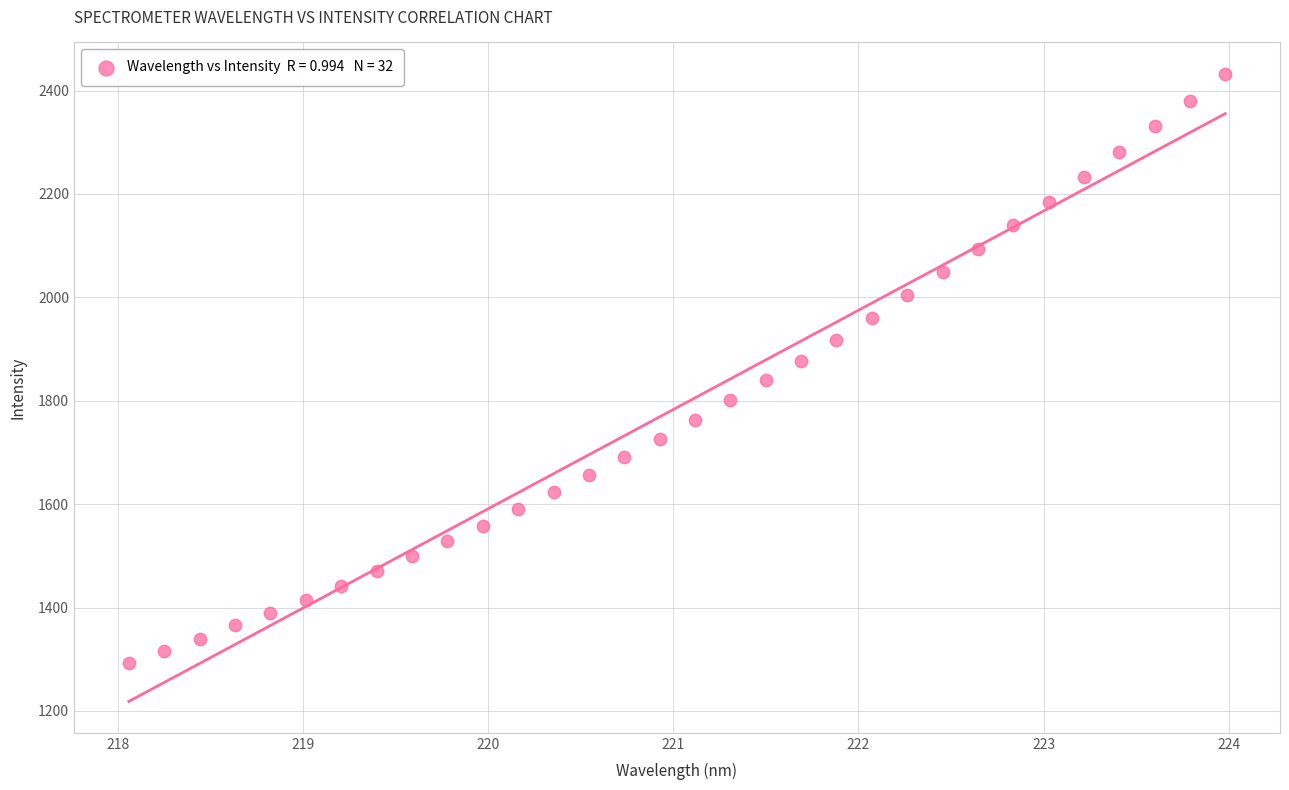

What is the range of Y values (max minus min)?

1139.5